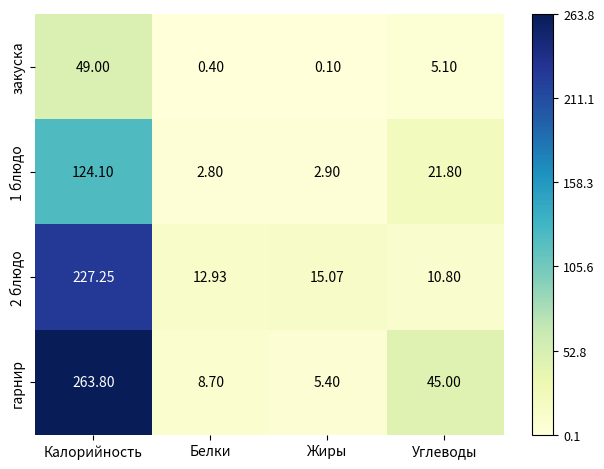

List the labels in order of закуска value, largest first.

Калорийность, Углеводы, Белки, Жиры